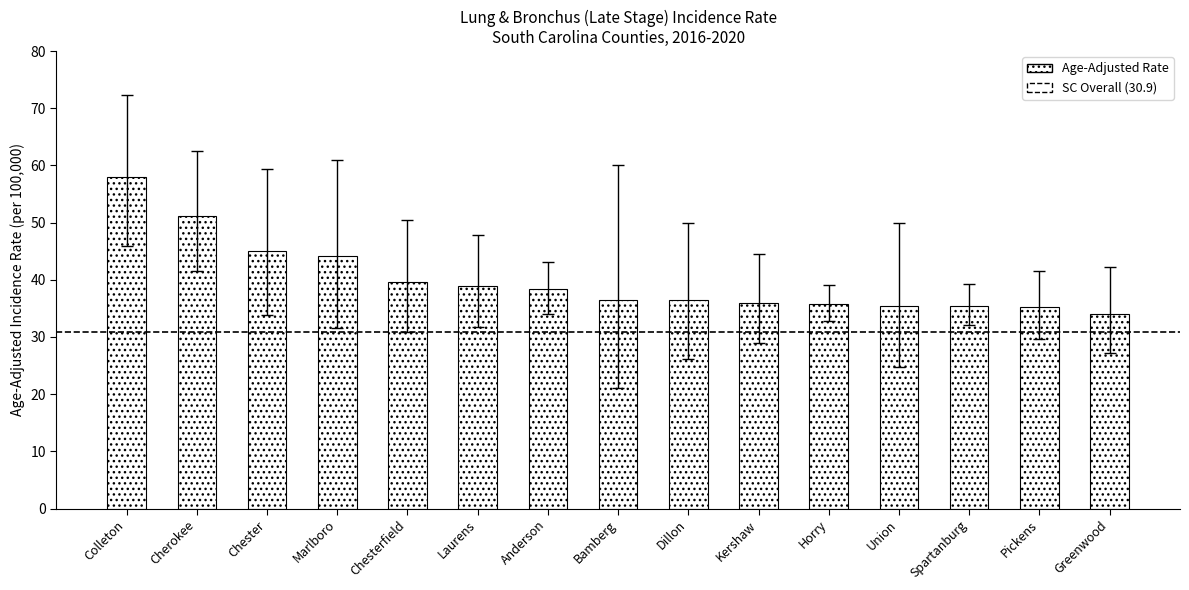

Is it true that the value at Spartanburg is 16.8?

False